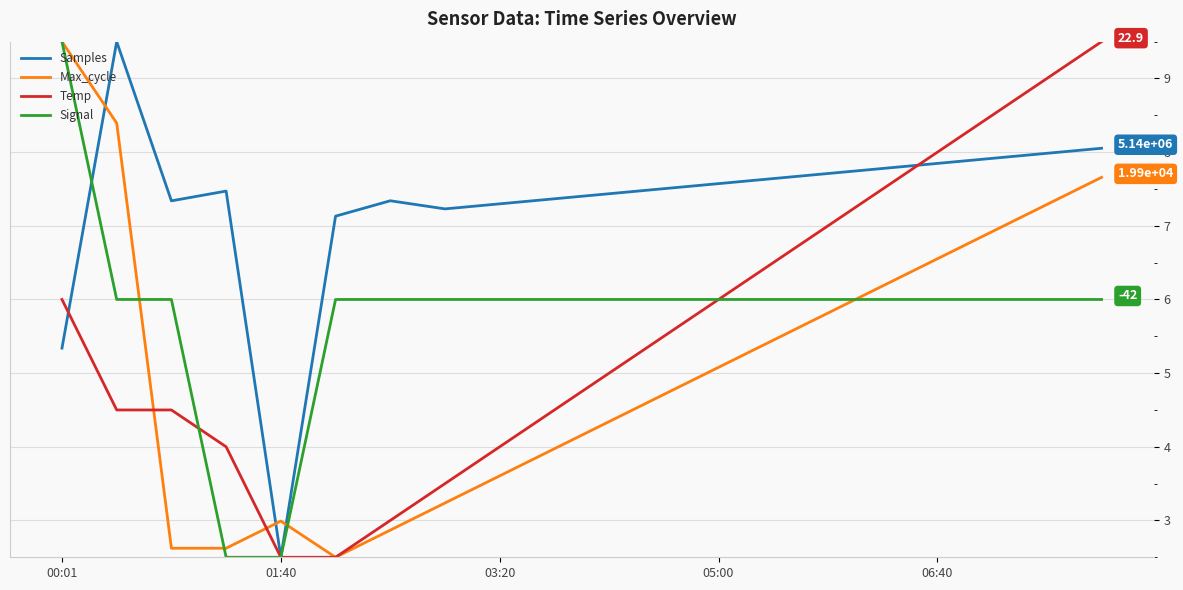

How many times do Max_cycle and Samples cross each other?

3